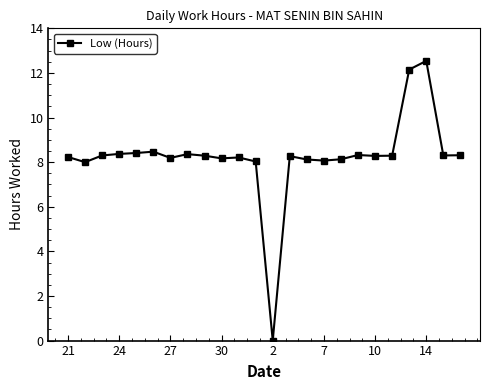

True or false: there are more than 1 points higher than both neighbors.

True